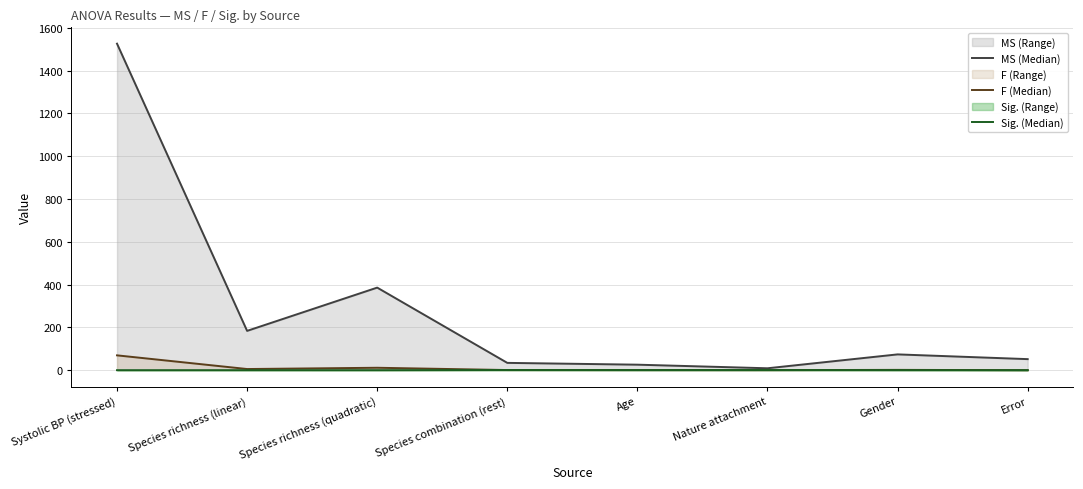

Count the number of categories in the chart.

8